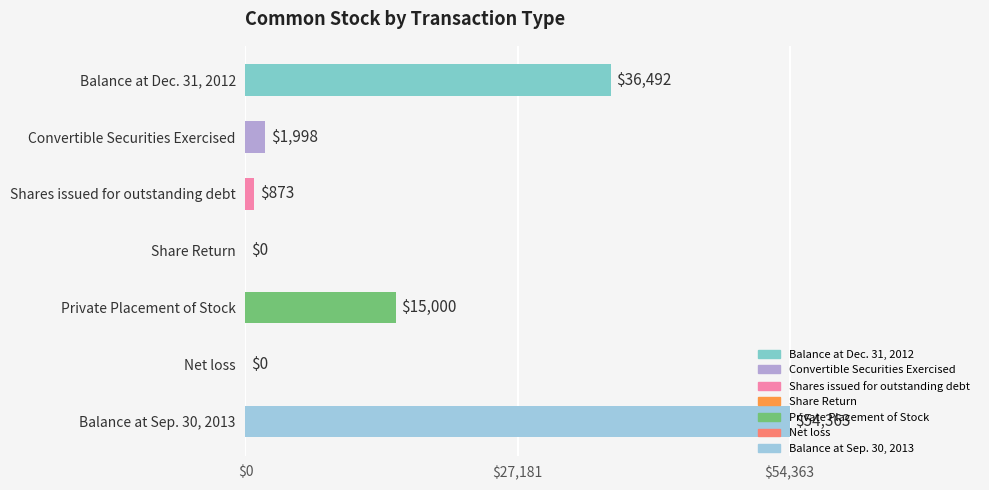

True or false: the data shows 36492 at Balance at Dec. 31, 2012.

True